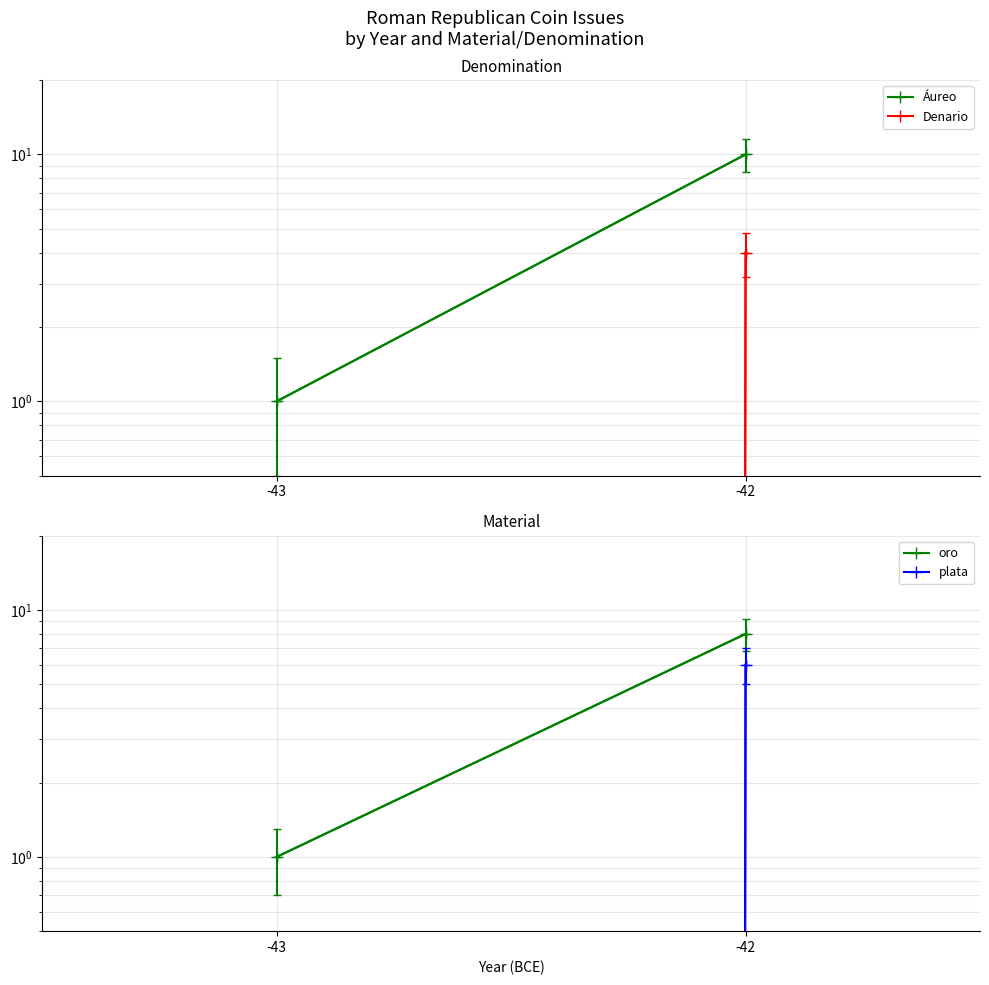

Where is Denario nearest to the value 2?

-43